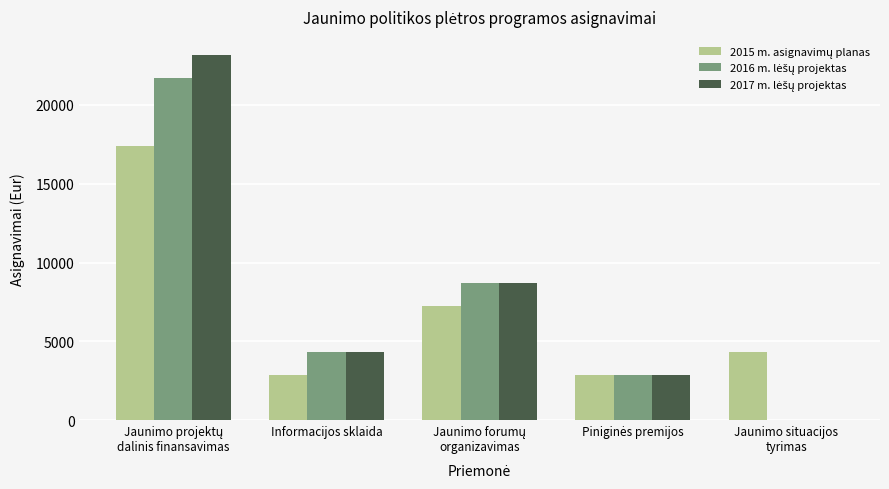

What is the total value across all series at Informacijos sklaida?

11584.8